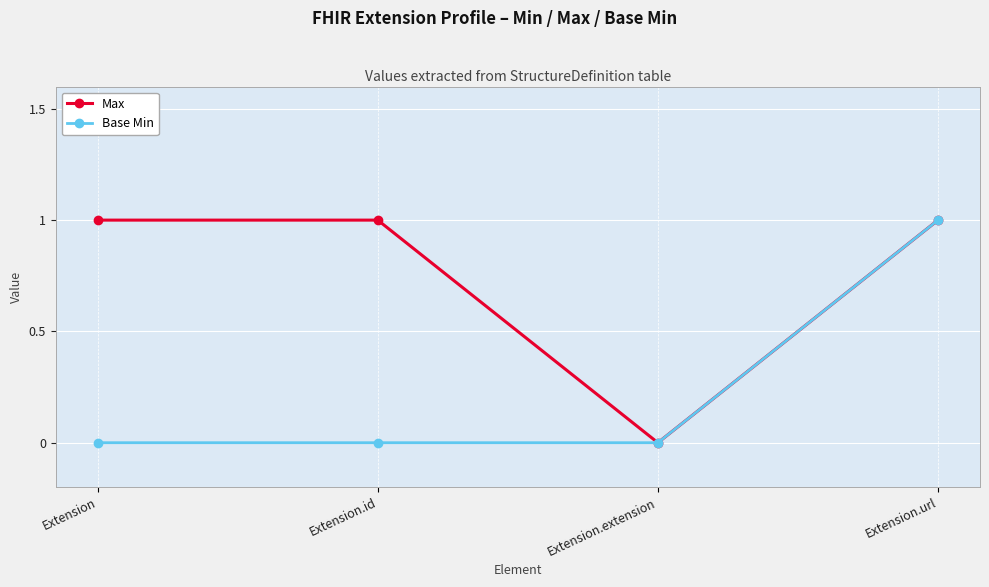

What is the label of the 1st point from the right?

Extension.url